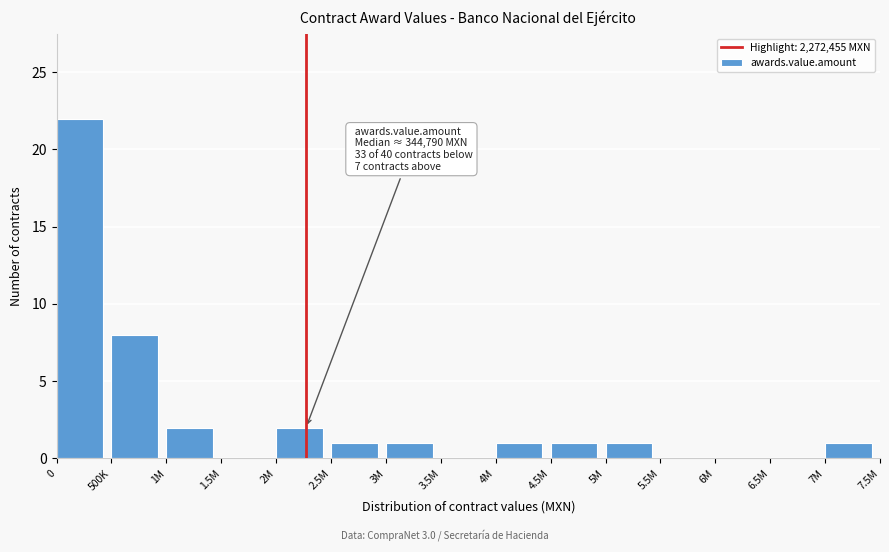

Reading left to right, transcribe all the data shown in this chart.

0=22	500K=8	1M=2	1.5M=0	2M=2	2.5M=1	3M=1	3.5M=0	4M=1	4.5M=1	5M=1	5.5M=0	6M=0	6.5M=0	7M=1